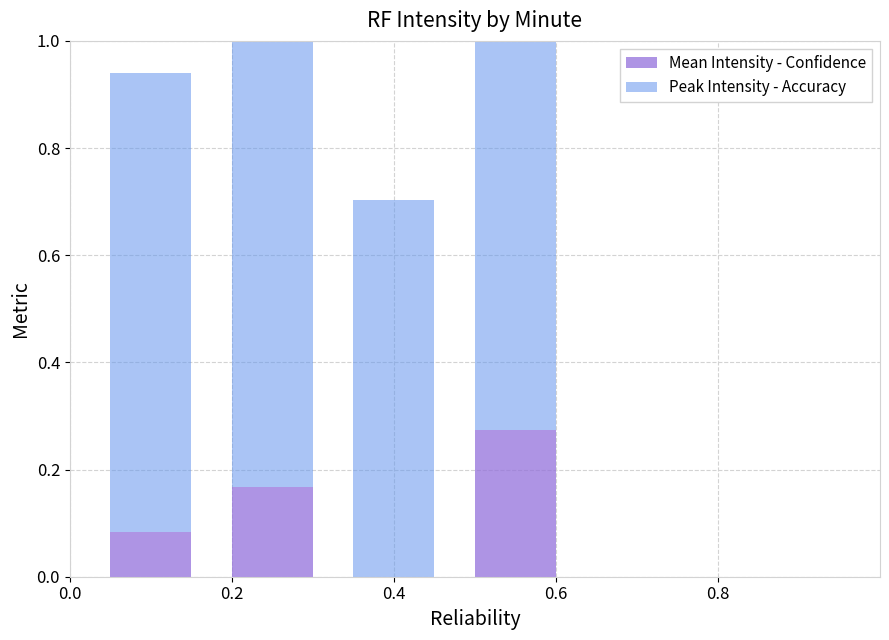

What is the value of the Mean Intensity - Confidence bar at the 1st from the left?

0.1